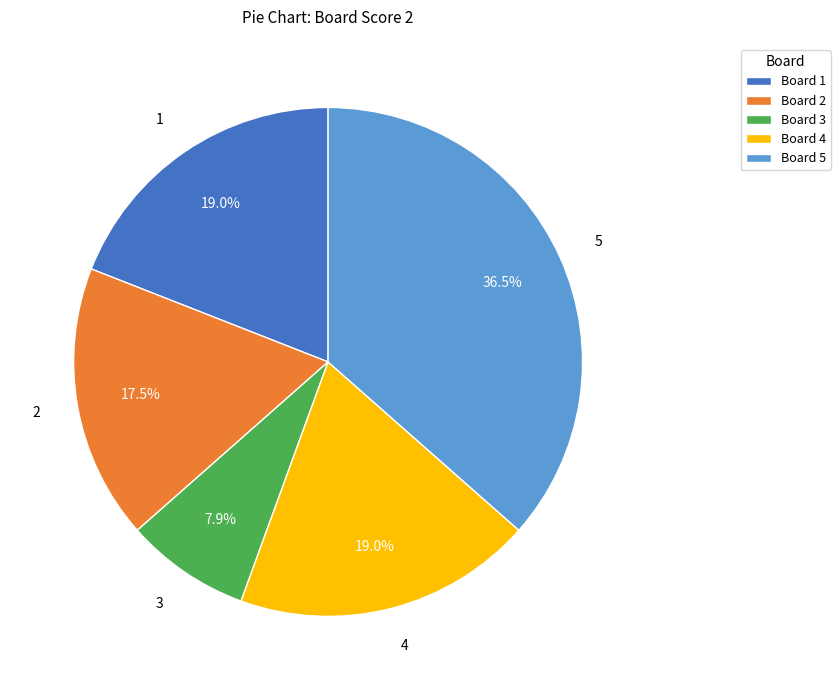

What is the total percentage of 5 and 4?

55.6%